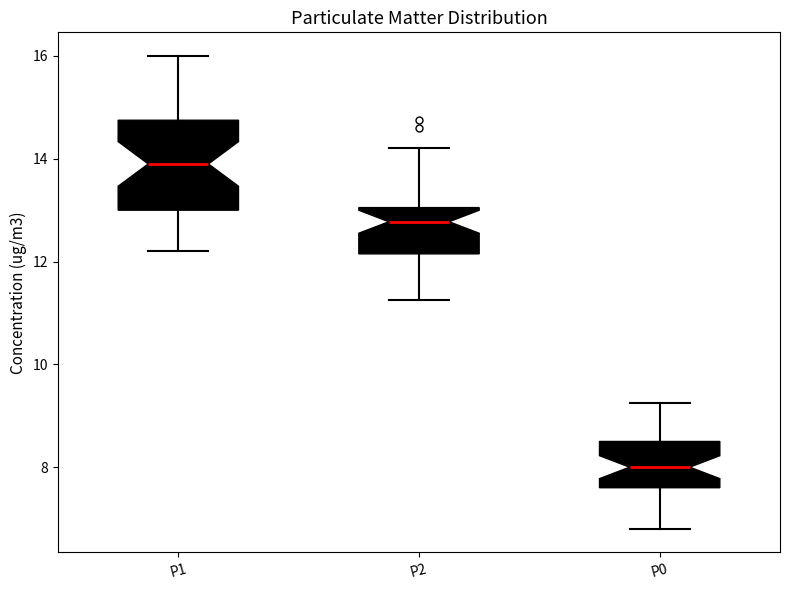

Which box's median line is the highest?

P1